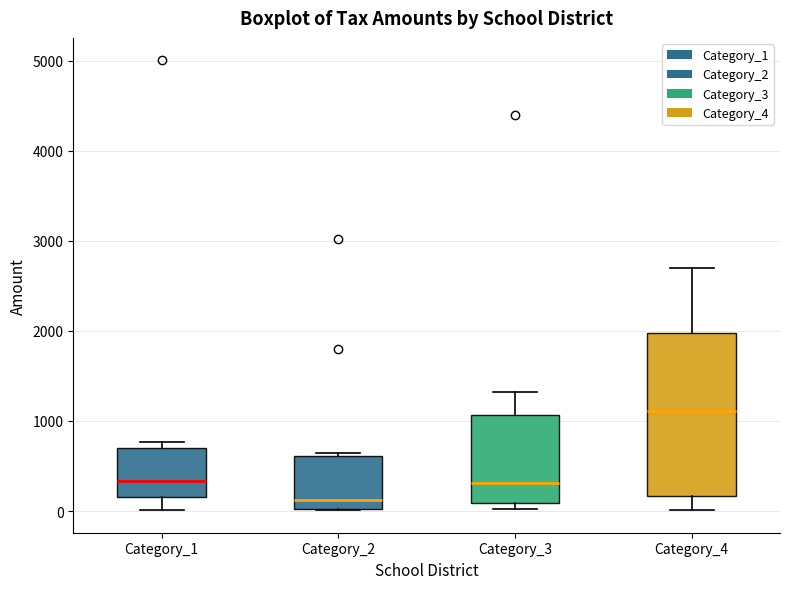

Reading left to right, read every box against the y-axis: the position of its median line, the range the box covers, and the ends of its whiskers. The values are not printed on the chart, so give them approximately, as read against the axis.

Category_1: median 300, box 200 to 700, whiskers 0 to 800
Category_2: median 100, box 0 to 600, whiskers 0 to 600 (just above the box's upper edge)
Category_3: median 300, box 100 to 1100, whiskers 0 to 1300
Category_4: median 1100, box 200 to 2000, whiskers 0 to 2700